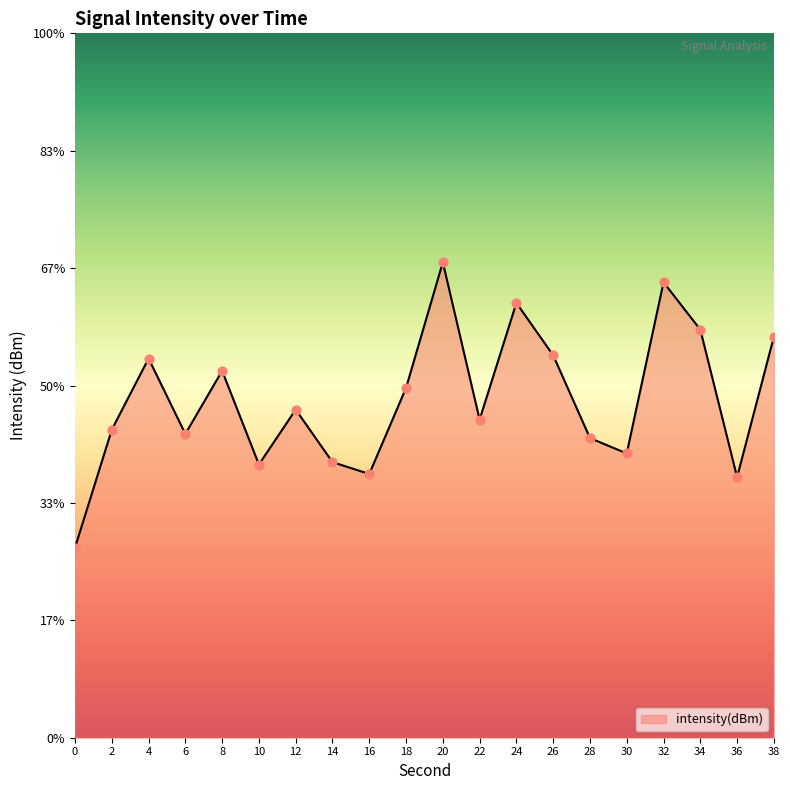

What is the change in value from 10 to 14?

+0.1